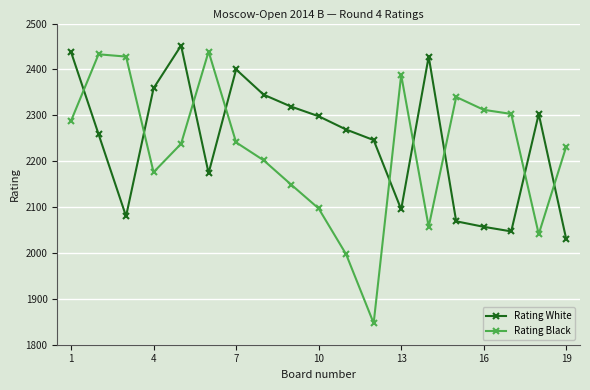

What is the difference between the maximum and minimum values in the Rating White series?

422